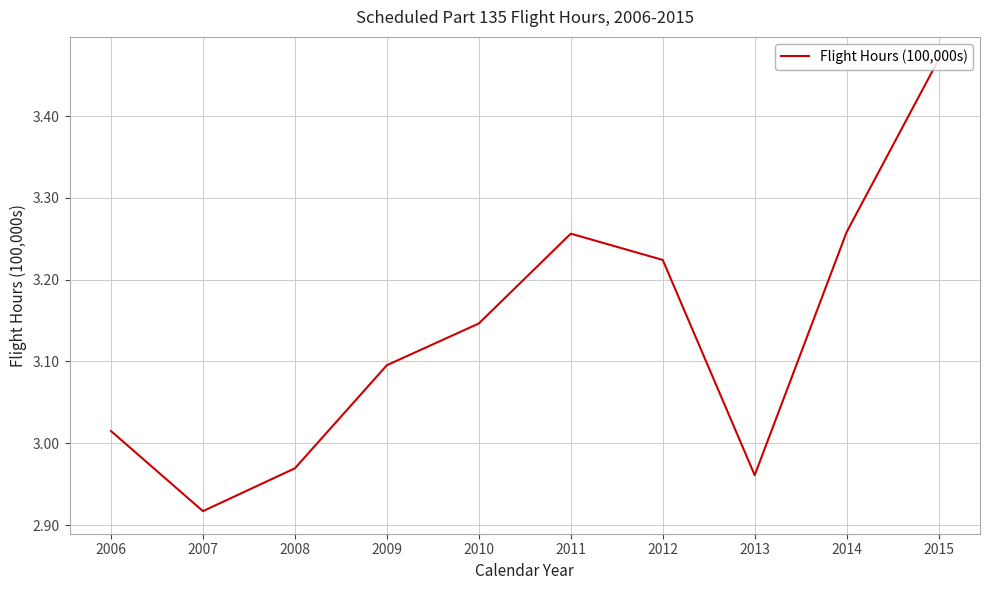

What is the sum of all values?

31.3